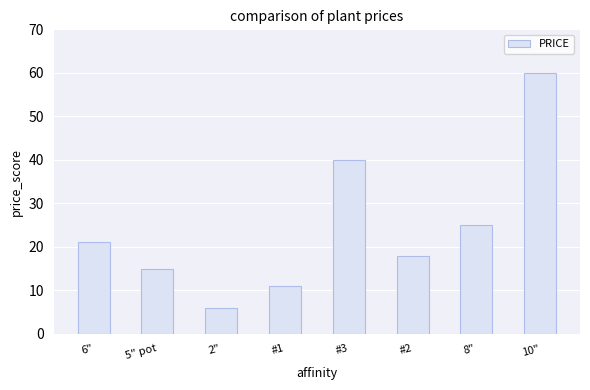

What is the difference between the maximum and minimum values?

54